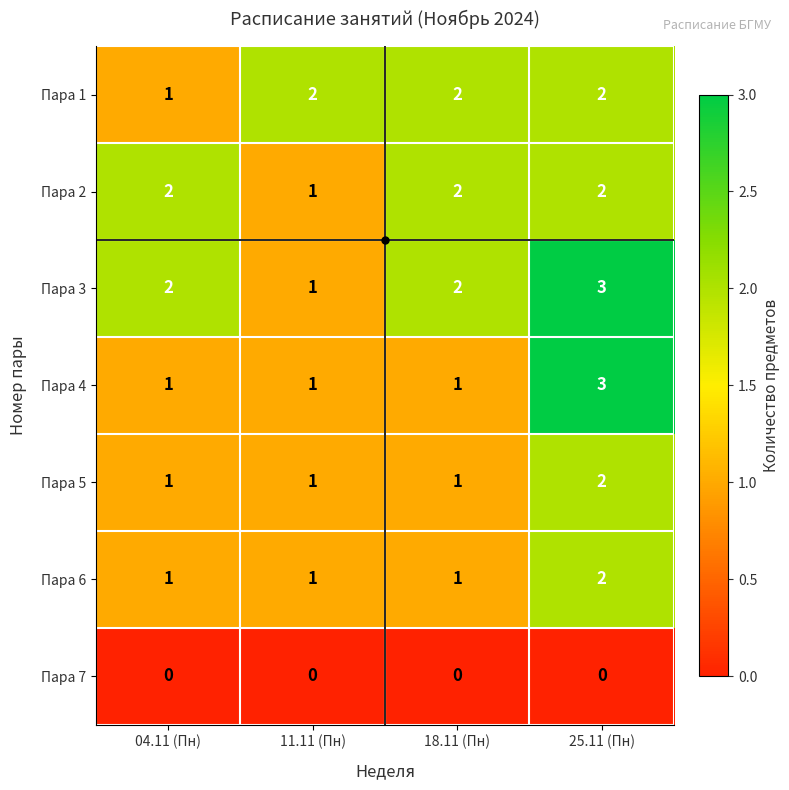

At which category is the sum across all series the highest?

25.11 (Пн)